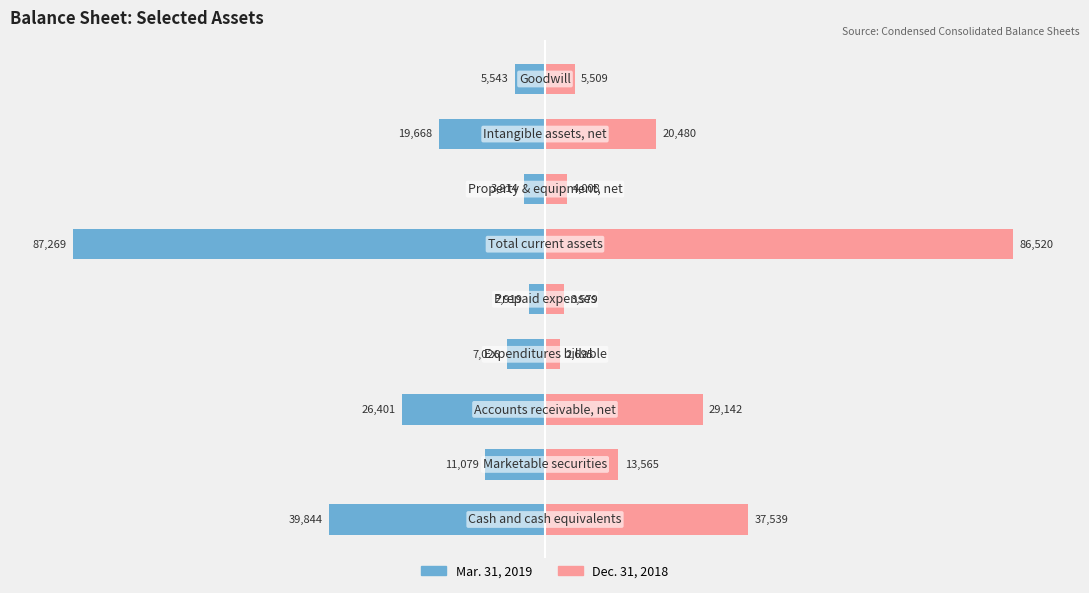

How many data points does each series have?

9